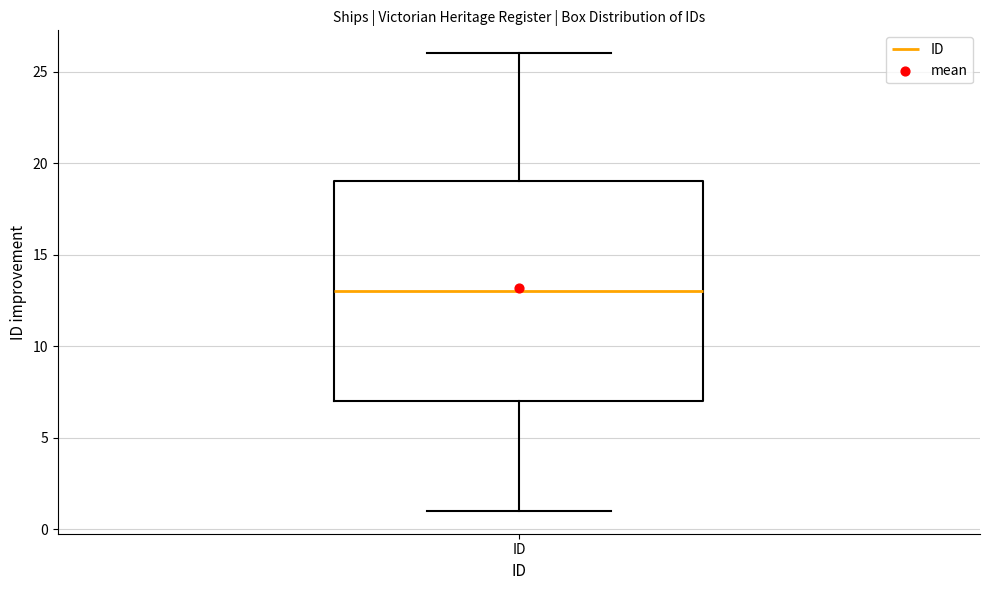

Read this box plot against the y-axis: the position of the median line, the range covered by the box, and the ends of both whiskers. The values are not printed on the chart, so give them approximately, as read against the axis.

median 13, box 7 to 19, whiskers 1 to 26